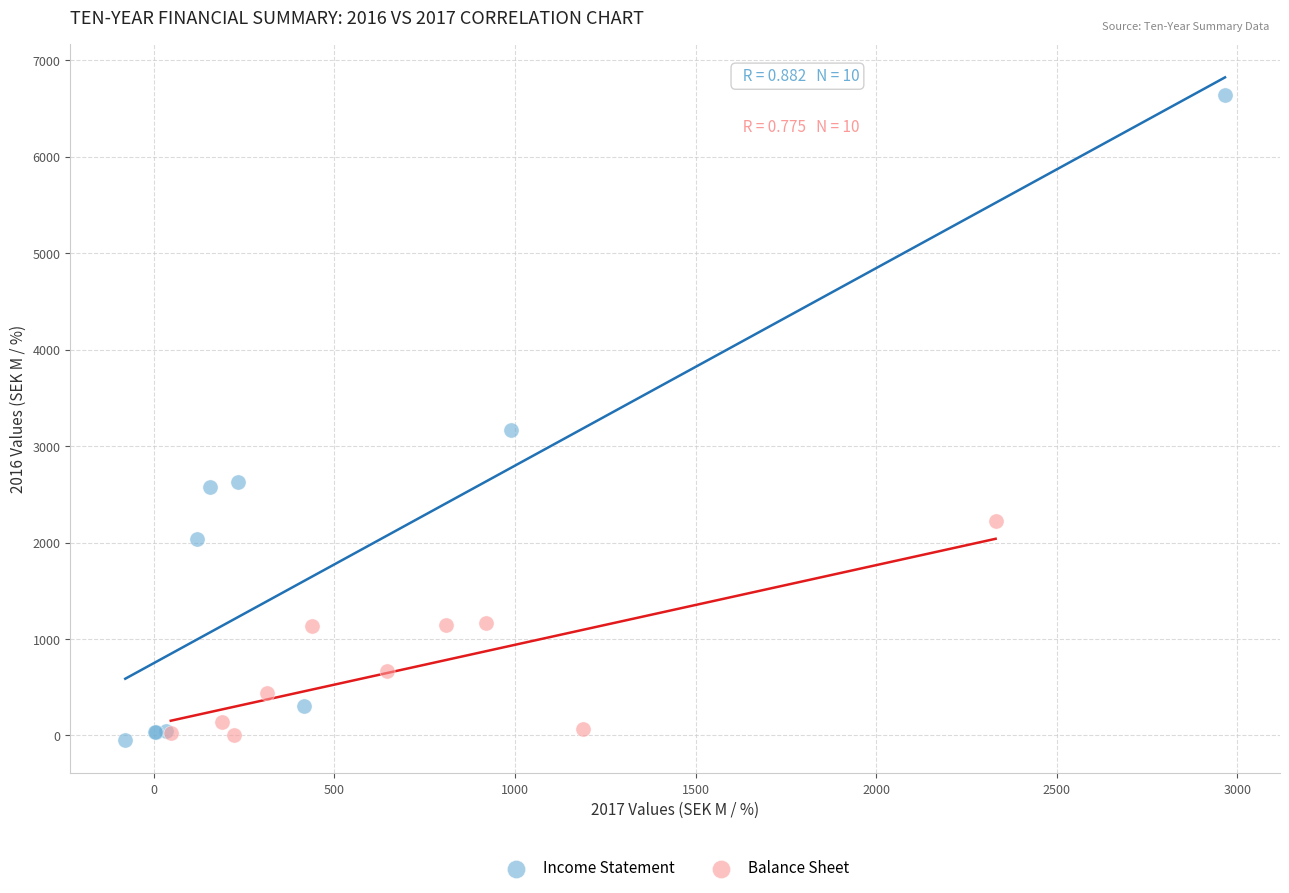

What are all the series names shown in the legend?

Income Statement, Balance Sheet